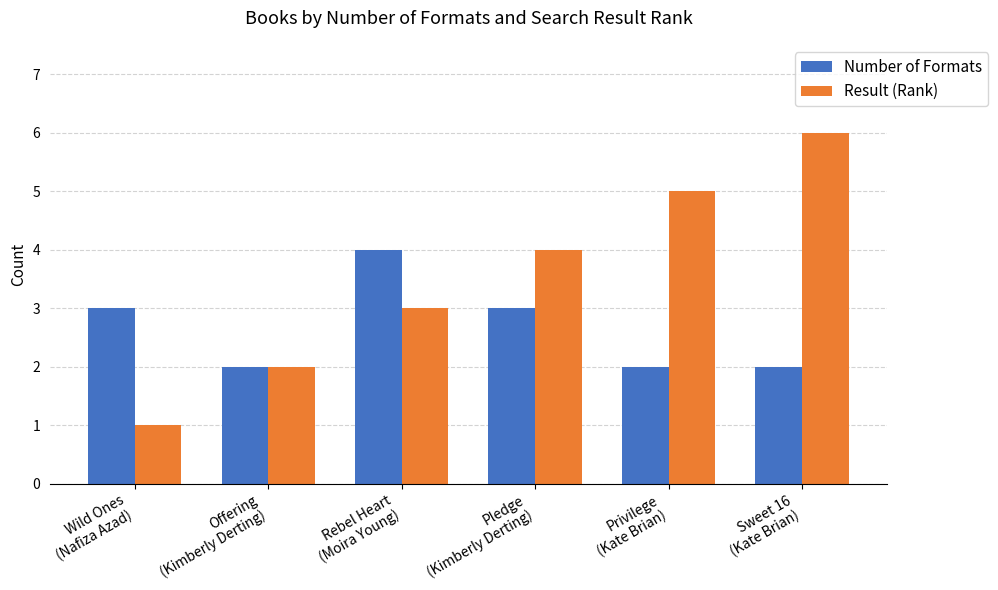

Reading left to right, list all the values displayed in this chart.

Number of Formats: 3	2	4	3	2	2
Result (Rank): 1	2	3	4	5	6